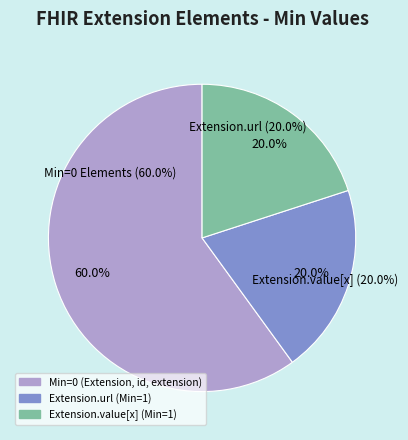

What is the change in value from Extension to Extension.url?

+1